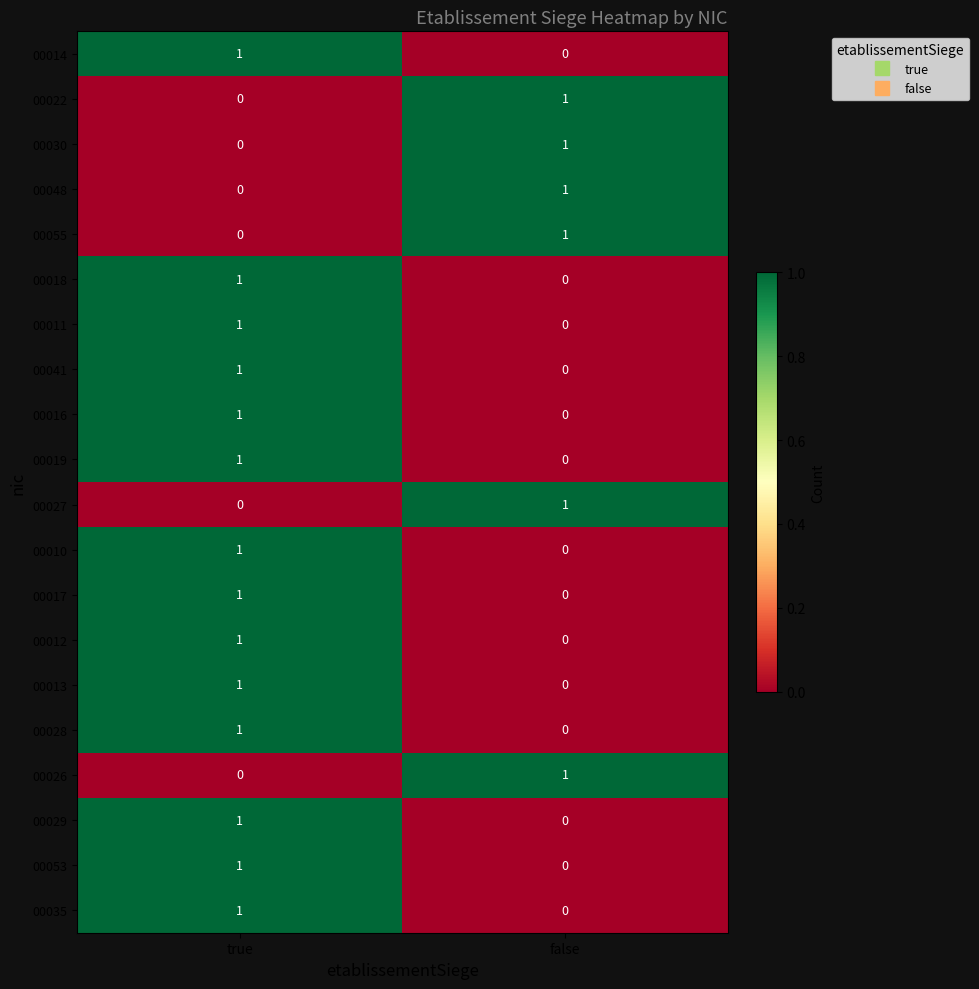

List the labels in order of 00055 value, smallest first.

true, false